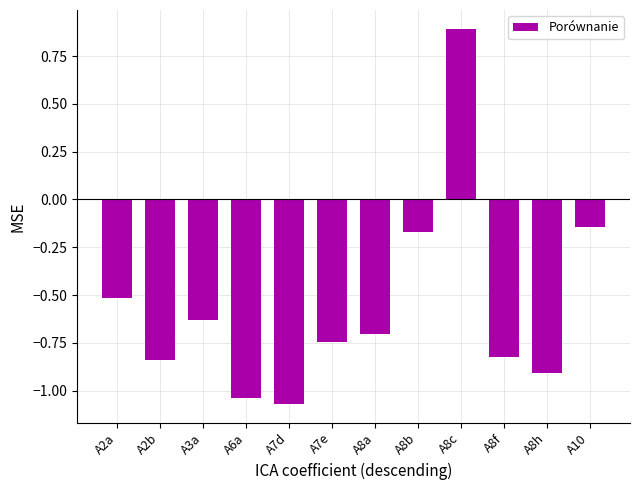

Is it true that the value at A2a is -0.5?

True